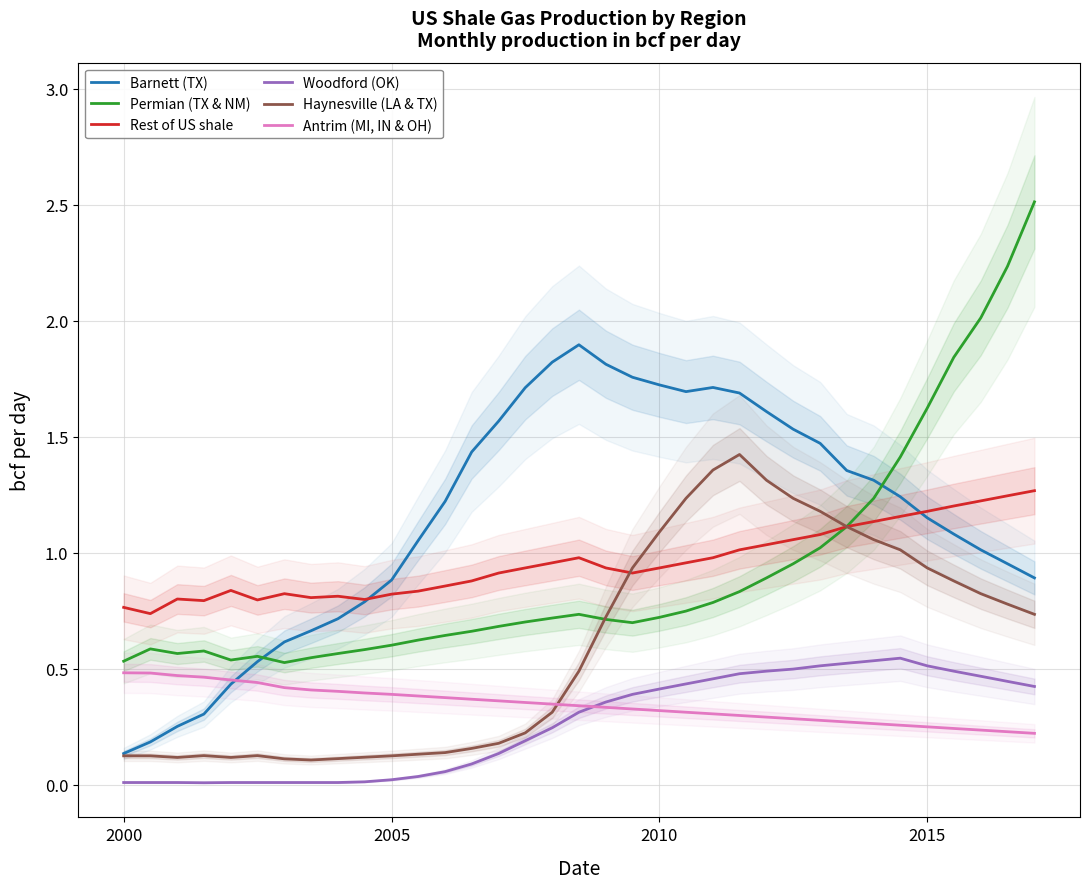

How many times do Antrim (MI, IN & OH) and Haynesville (LA & TX) cross each other?

1